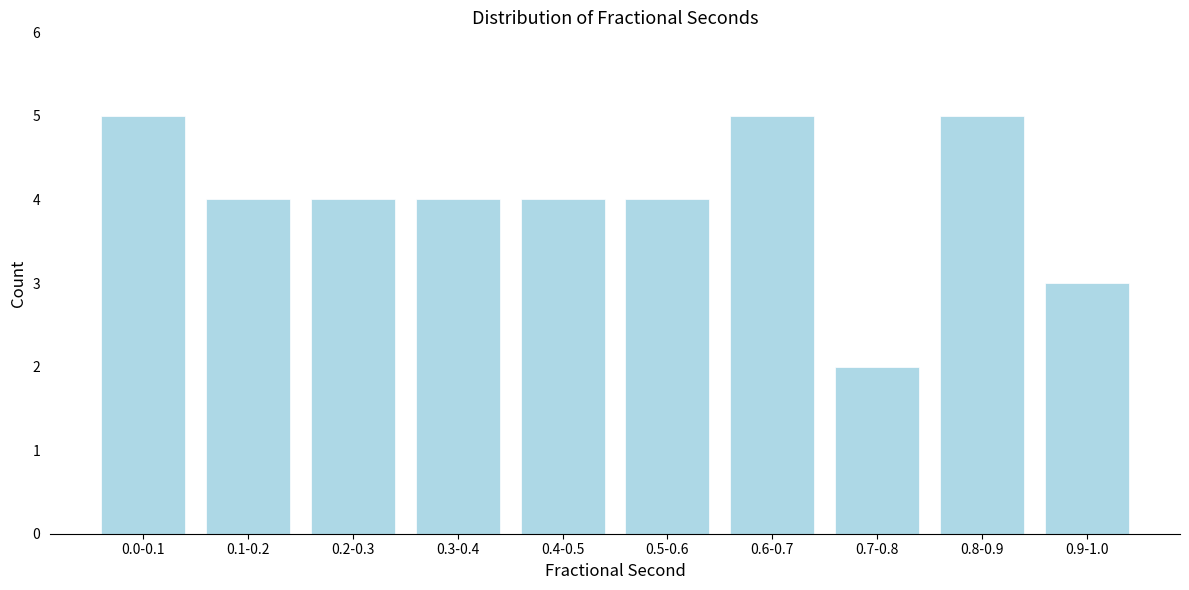

Reading left to right, what are all the values shown in this chart?

0.0-0.1=5	0.1-0.2=4	0.2-0.3=4	0.3-0.4=4	0.4-0.5=4	0.5-0.6=4	0.6-0.7=5	0.7-0.8=2	0.8-0.9=5	0.9-1.0=3